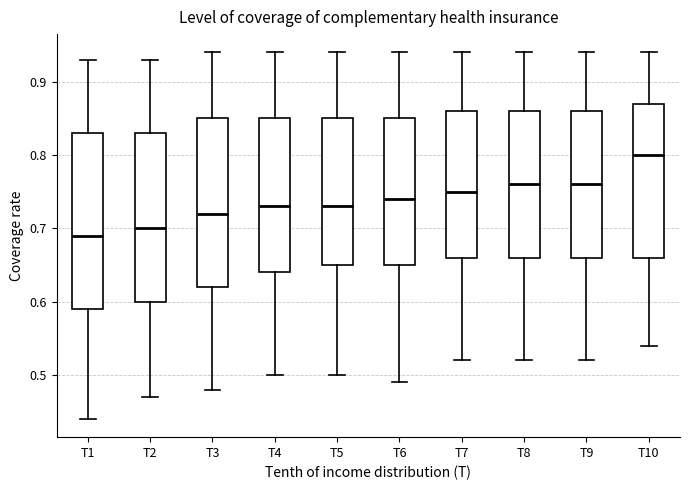

Reading left to right, read every box against the y-axis: the position of its median line, the range the box covers, and the ends of its whiskers. The values are not printed on the chart, so give them approximately, as read against the axis.

T1: median 0.69, box 0.59 to 0.83, whiskers 0.44 to 0.93
T2: median 0.70, box 0.60 to 0.83, whiskers 0.47 to 0.93
T3: median 0.72, box 0.62 to 0.85, whiskers 0.48 to 0.94
T4: median 0.73, box 0.64 to 0.85, whiskers 0.50 to 0.94
T5: median 0.73, box 0.65 to 0.85, whiskers 0.50 to 0.94
T6: median 0.74, box 0.65 to 0.85, whiskers 0.49 to 0.94
T7: median 0.75, box 0.66 to 0.86, whiskers 0.52 to 0.94
T8: median 0.76, box 0.66 to 0.86, whiskers 0.52 to 0.94
T9: median 0.76, box 0.66 to 0.86, whiskers 0.52 to 0.94
T10: median 0.80, box 0.66 to 0.87, whiskers 0.54 to 0.94